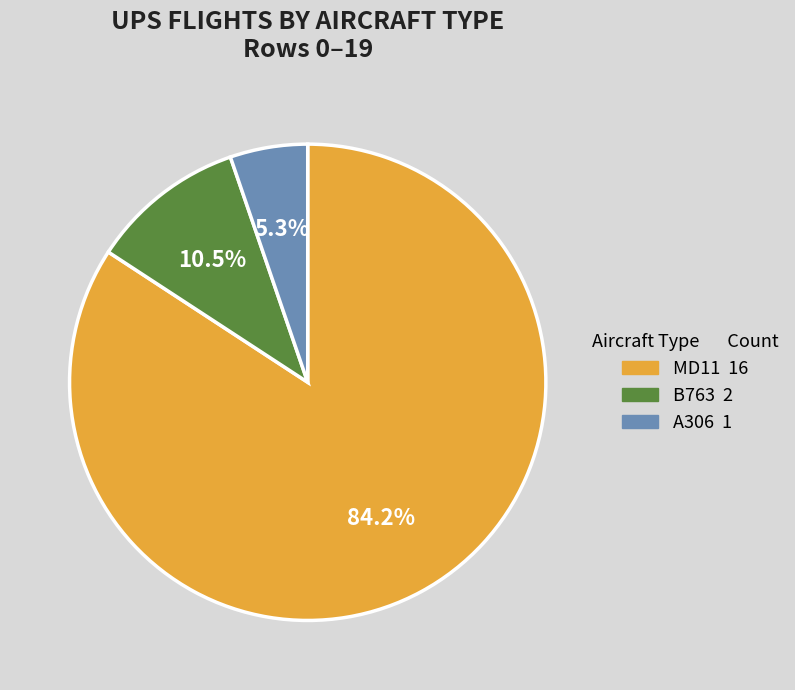

Approximately how many times larger is the value at MD11 compared to B763?

8.0